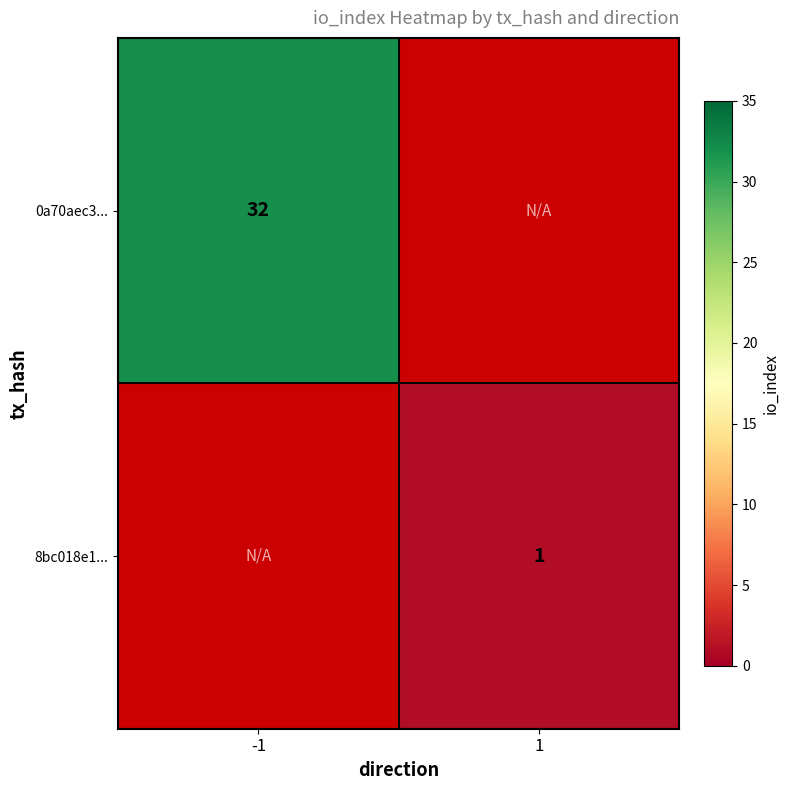

The value of 0a70aec3... at -1 is 56.2. True or false?

False